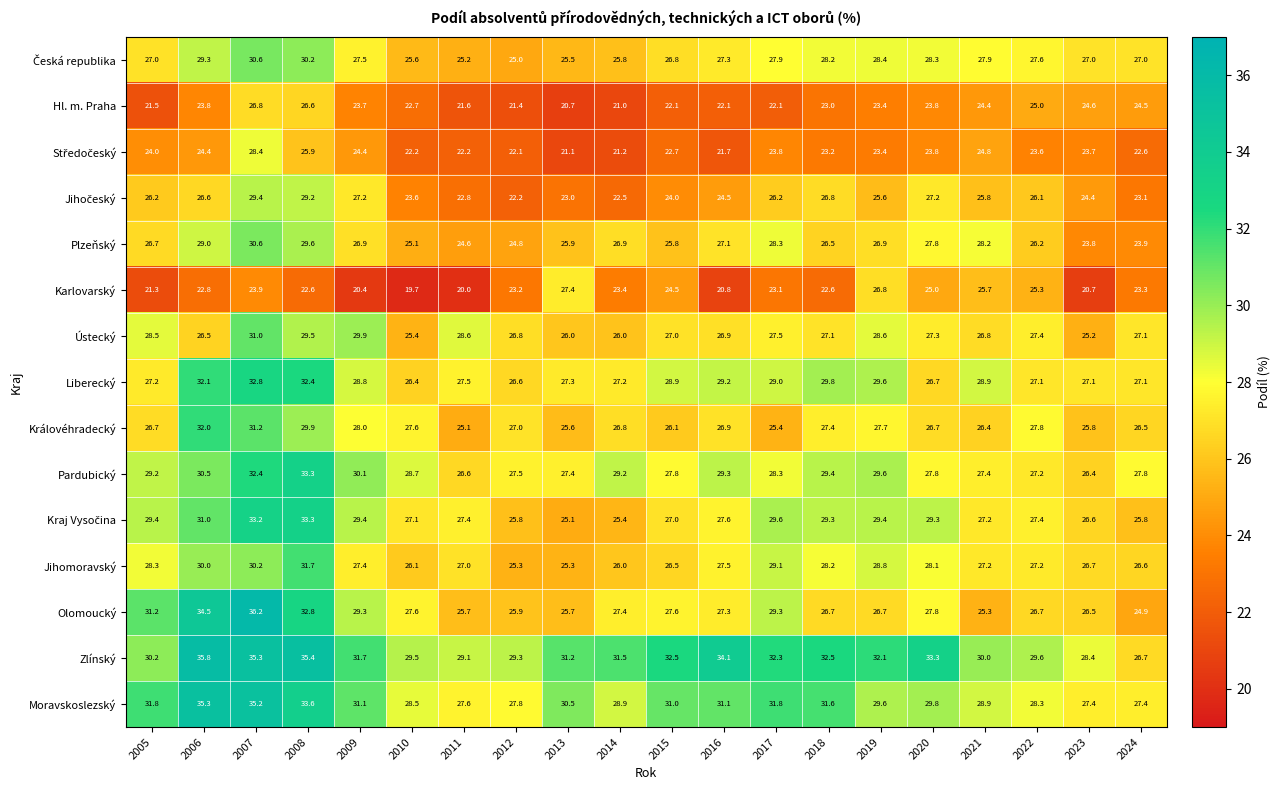

What is the average value of the Plzeňský series?

26.7